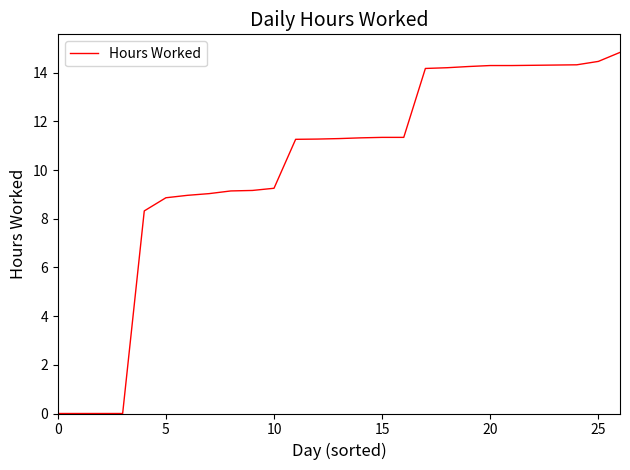

What is the maximum value shown in the chart?

14.8